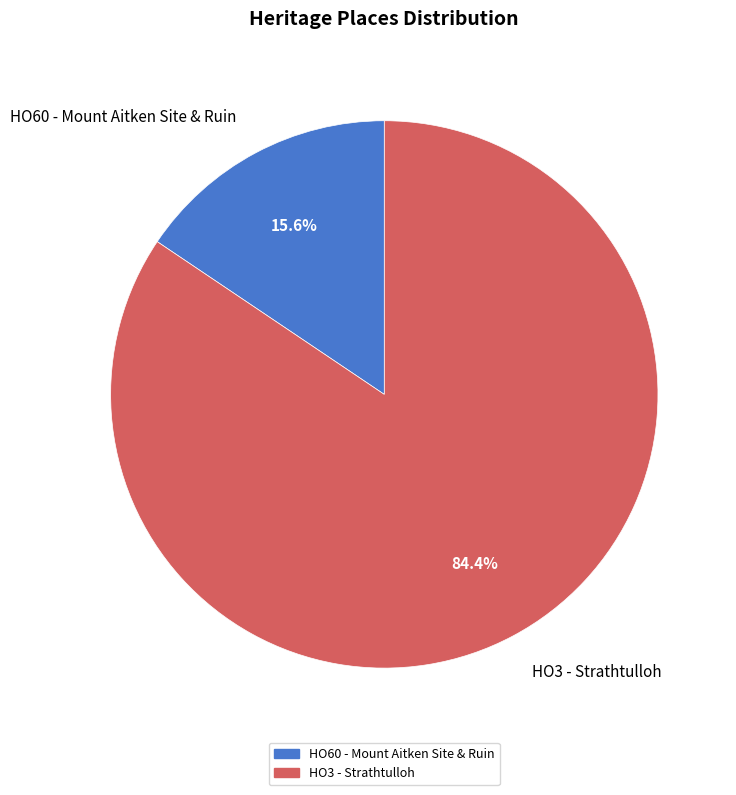

Does HO3 - Strathtulloh represent more than half of the total?

Yes